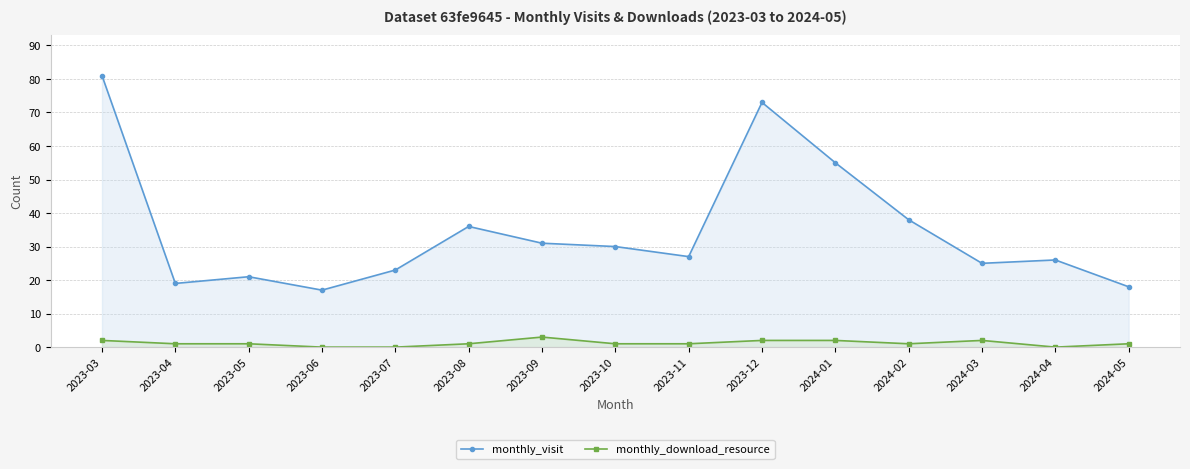

True or false: monthly_download_resource and monthly_visit cross at least once.

False